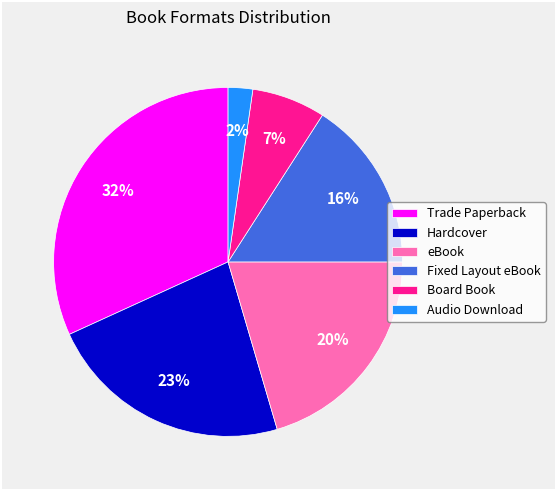

How many segments does this pie chart have?

6